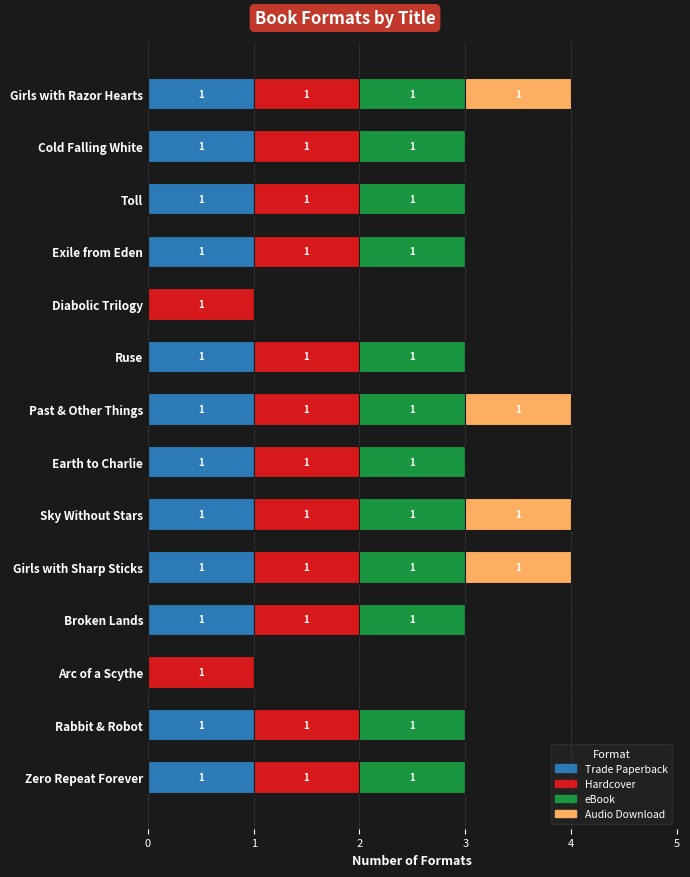

What is the total value across all series at Zero Repeat Forever?

3